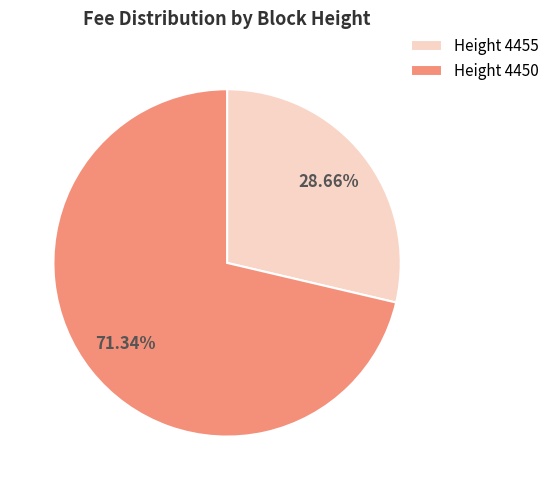

Do Height 4450 and Height 4455 together represent more than half of the pie?

Yes